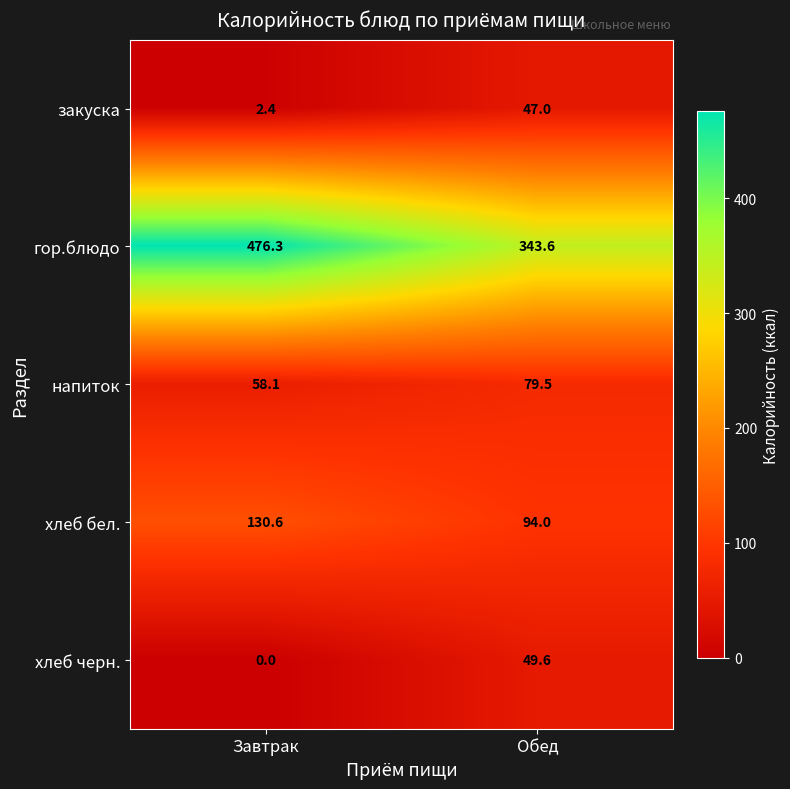

At which label does хлеб бел. first exceed 130?

Завтрак